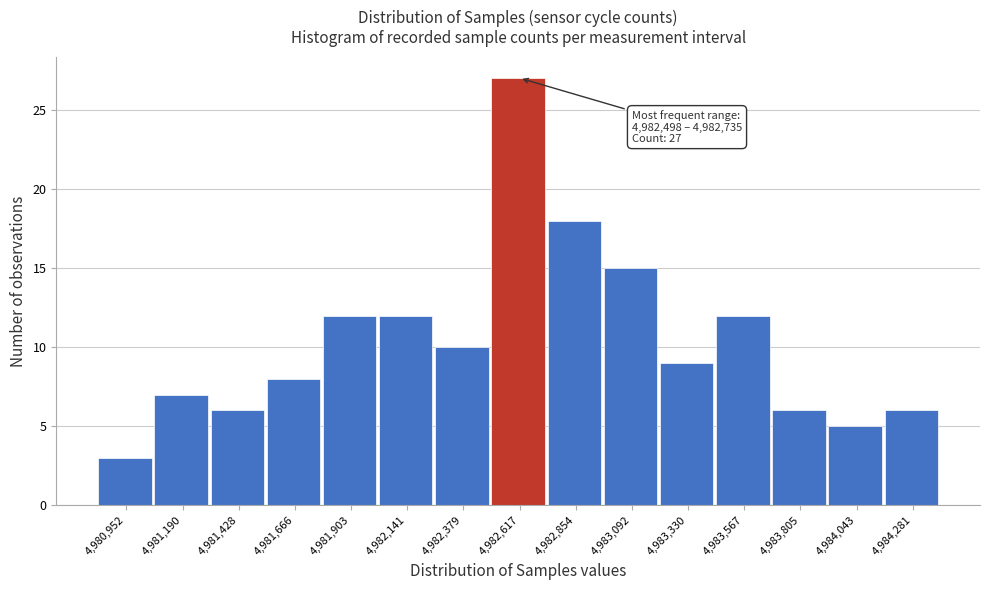

Which range on the x-axis has the tallest bar?

4982500 to 4982750